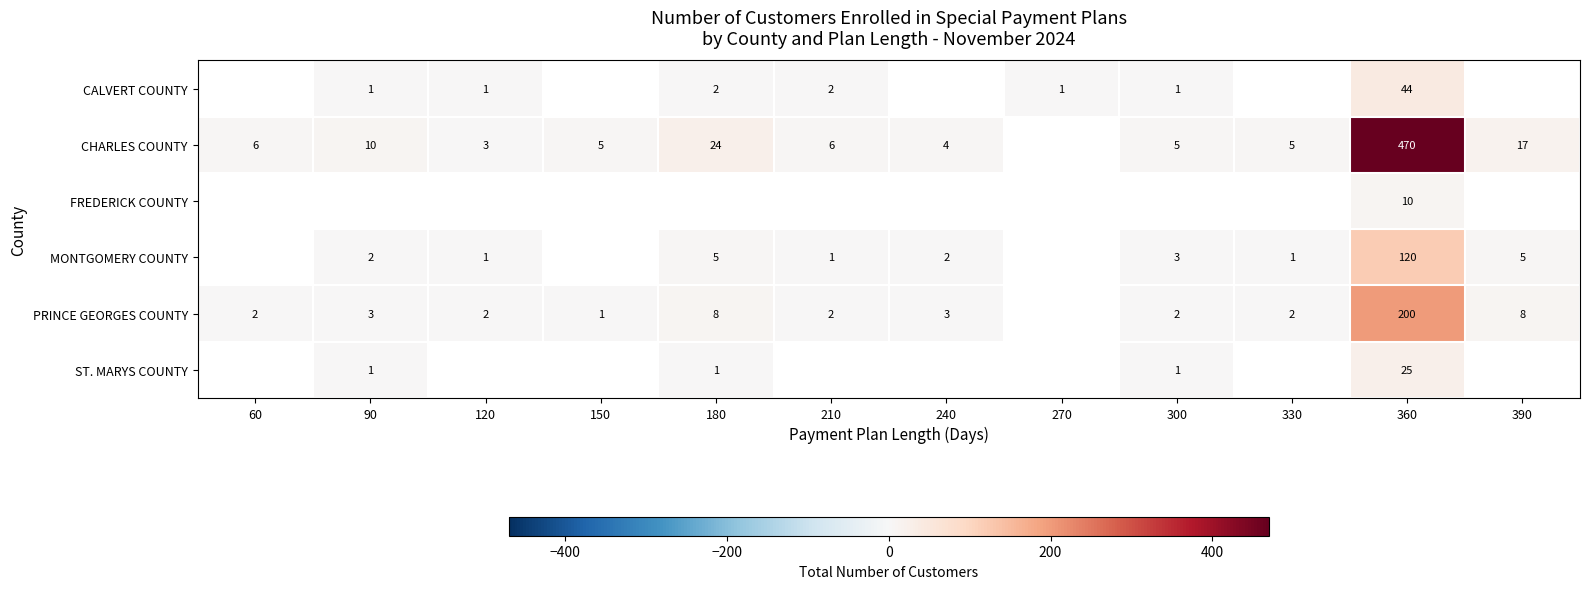

Does the chart contain any negative values?

No